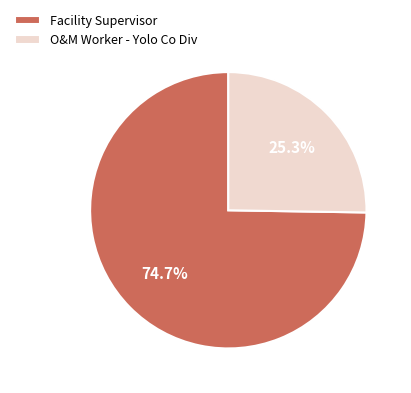

Is it true that Facility Supervisor is 75% of the pie?

True